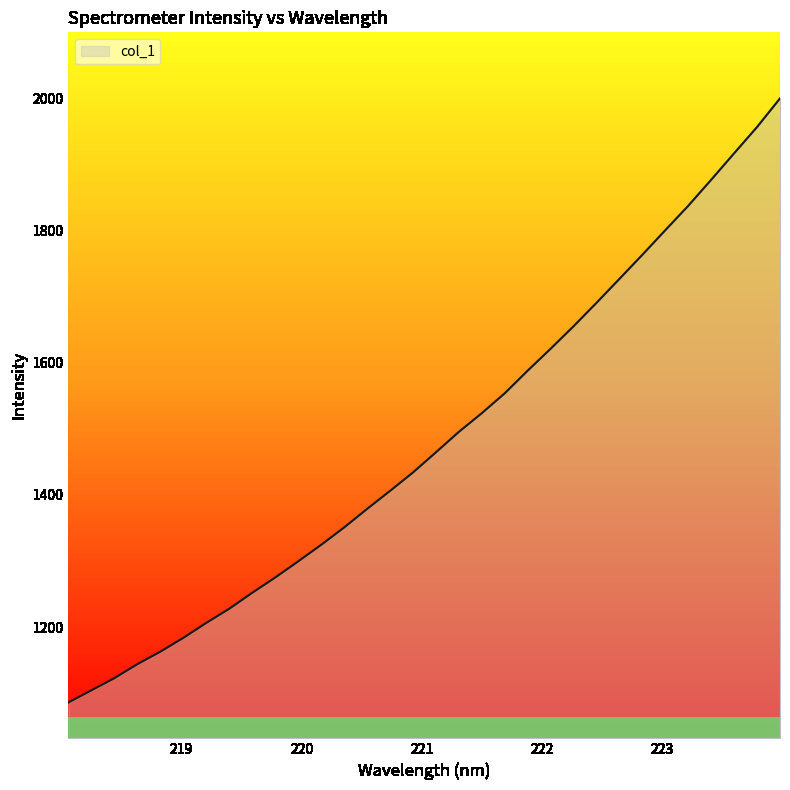

How many lines are shown in the chart?

1